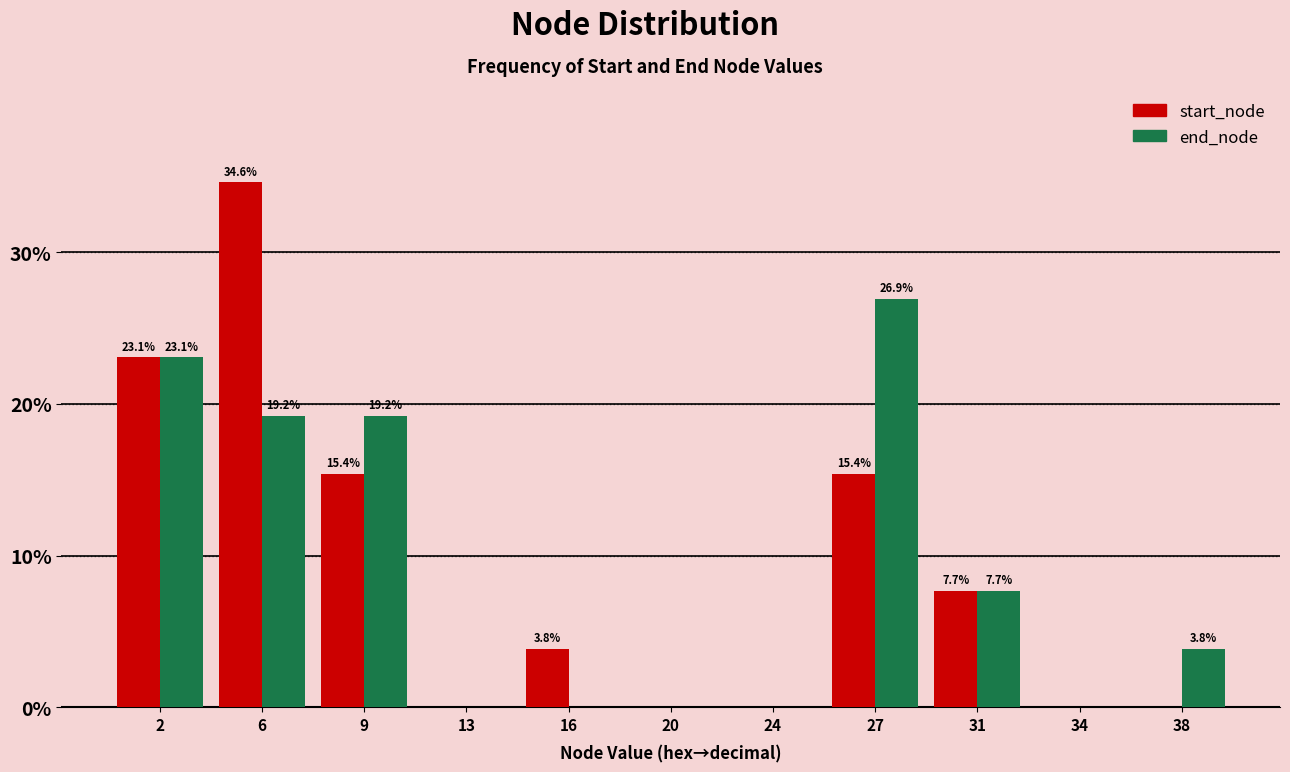

Reading left to right, transcribe all the data shown in this chart.

start_node: 2=23.1	6=34.6	9=15.4	13=0.0	16=3.8	20=0.0	24=0.0	27=15.4	31=7.7	34=0.0	38=0.0
end_node: 2=23.1	6=19.2	9=19.2	13=0.0	16=0.0	20=0.0	24=0.0	27=26.9	31=7.7	34=0.0	38=3.8